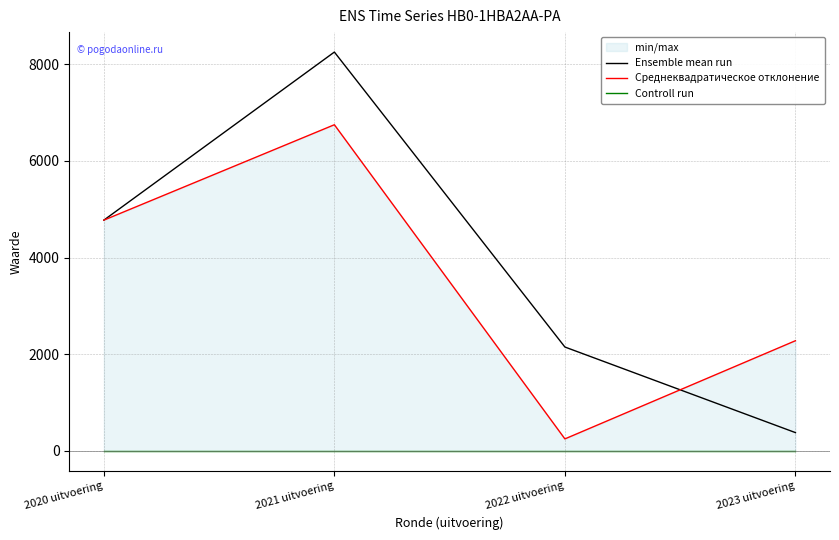

How many values in the Среднеквадратическое отклонение series are below 4774?

2